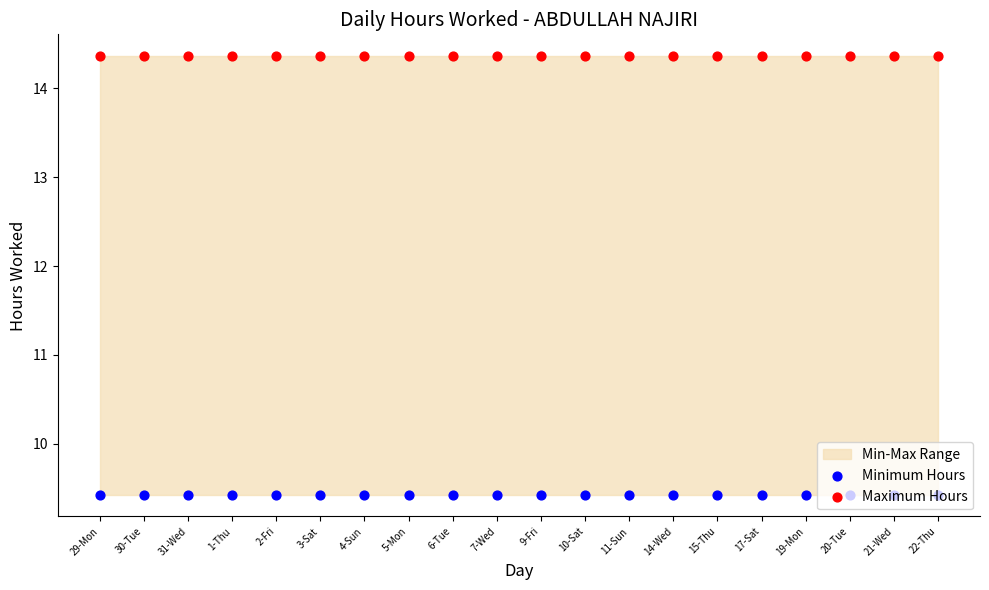

What is the total value across all series at 31-Wed?

23.8